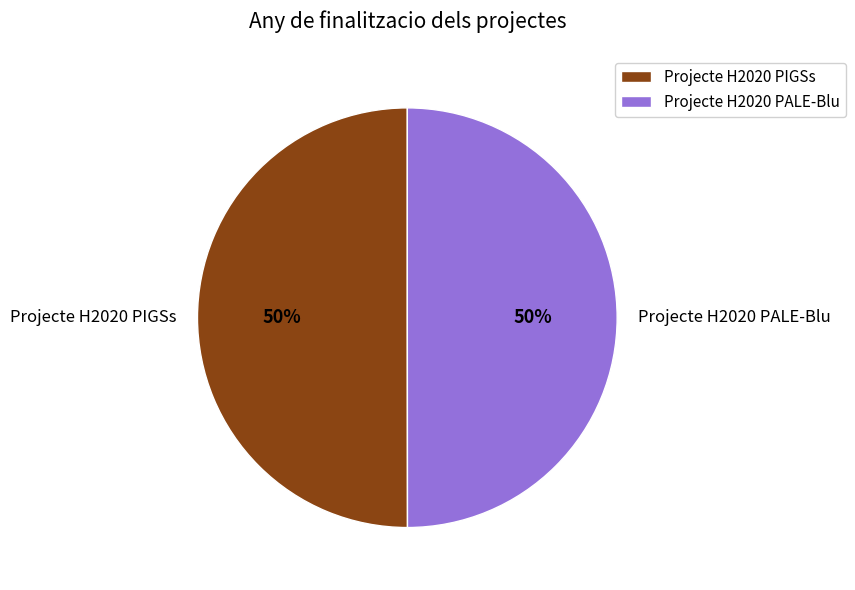

Approximately how many times larger is the value at Projecte H2020 PALE-Blu compared to Projecte H2020 PIGSs?

1.0